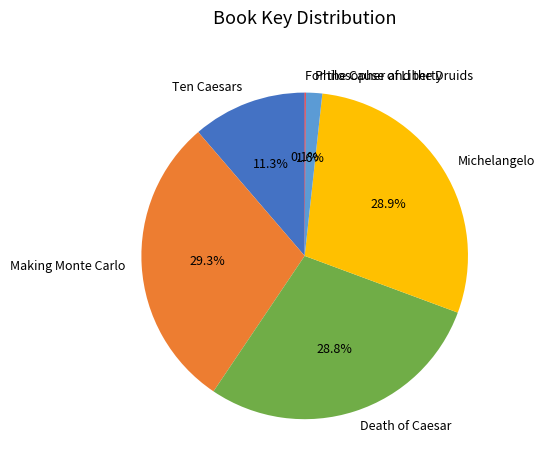

Approximately how many times larger is the value at Making Monte Carlo compared to Ten Caesars?

2.6